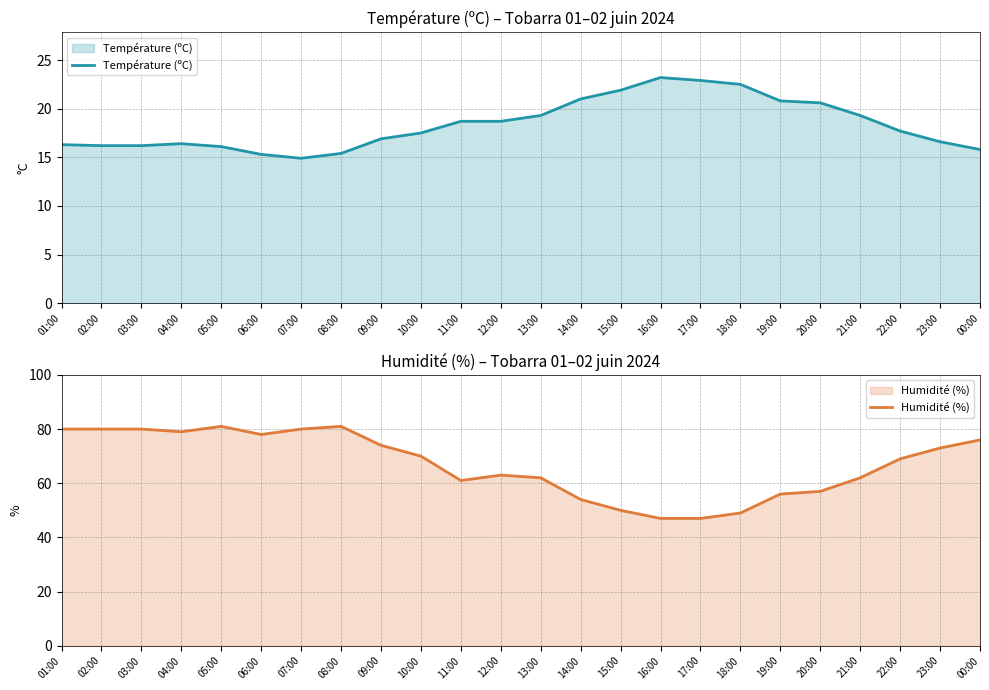

What is the minimum value for Température (ºC)?

14.9